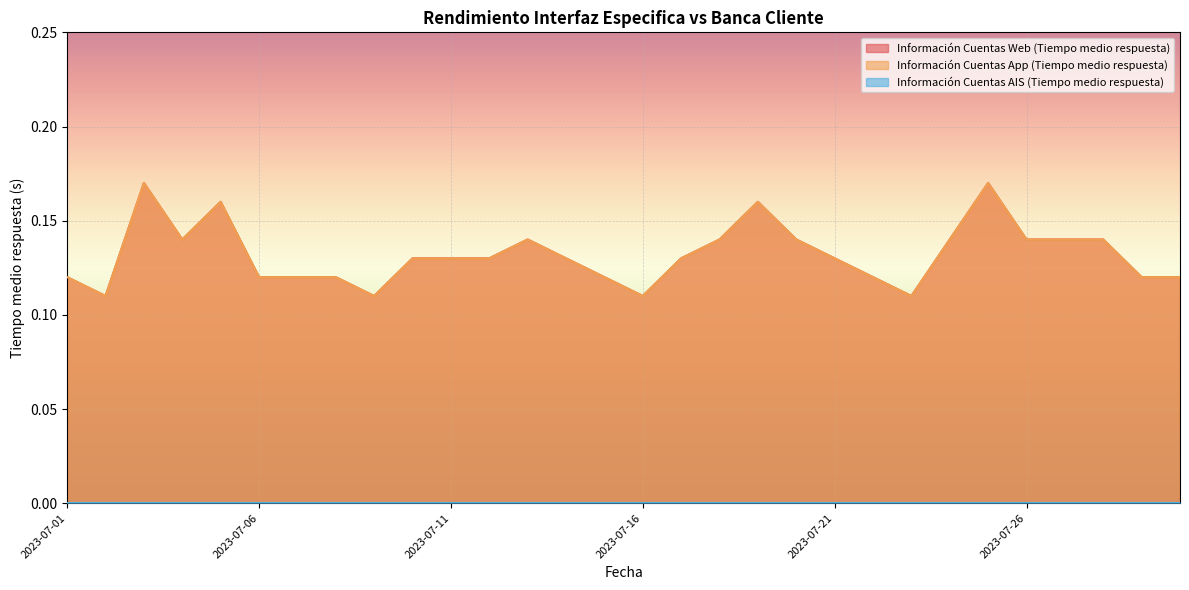

True or false: Información Cuentas Web (Tiempo medio respuesta) has a value of 0.1 at 2023-07-13.

True